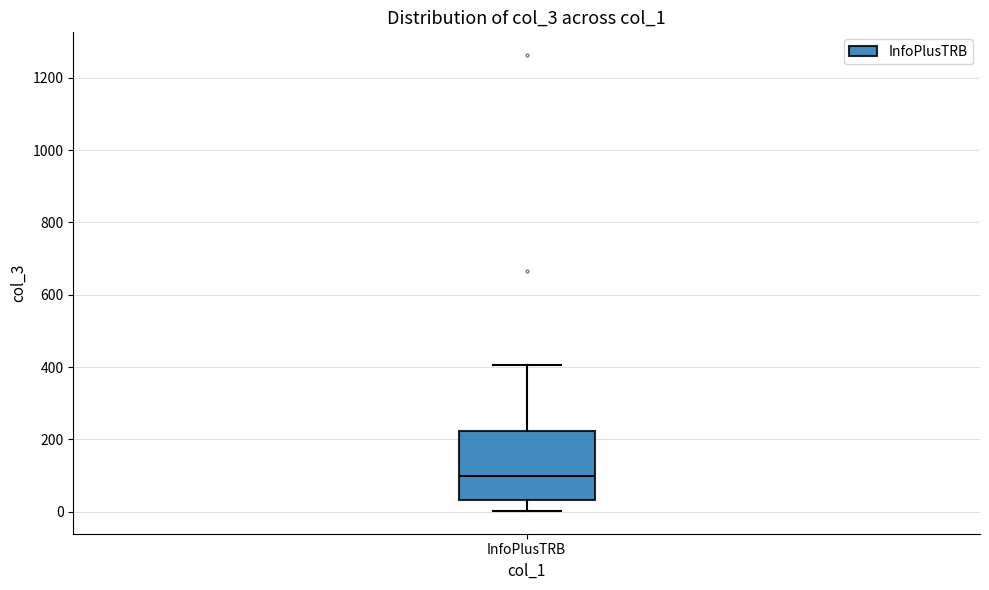

Transcribe this box plot: give where the median line is, the range the box spans, and where the two whiskers end, as read against the y-axis. The values are not printed on the chart, so give them approximately, as read against the axis.

median 100, box 40 to 220, whiskers 0 to 400